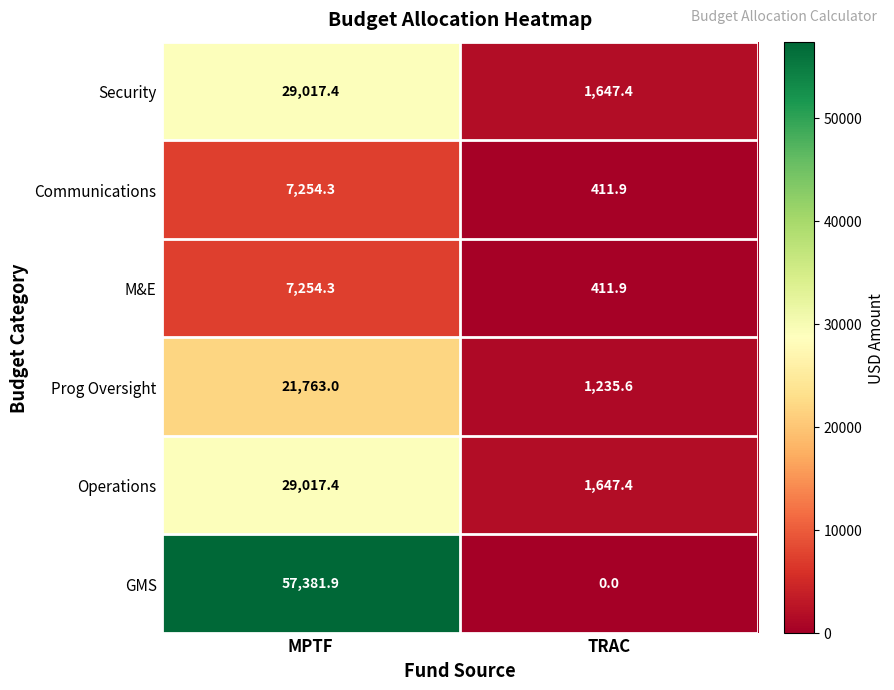

At which category does the chart reach its peak across all series?

MPTF